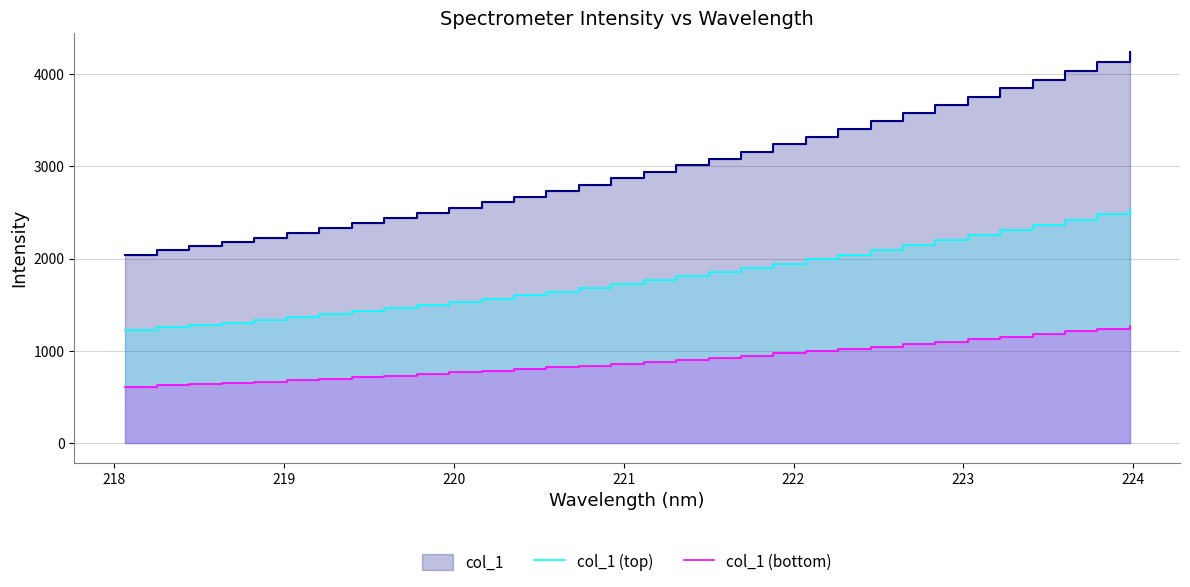

What is the difference between the second highest and minimum values in the col_1 (top) series?

1254.6